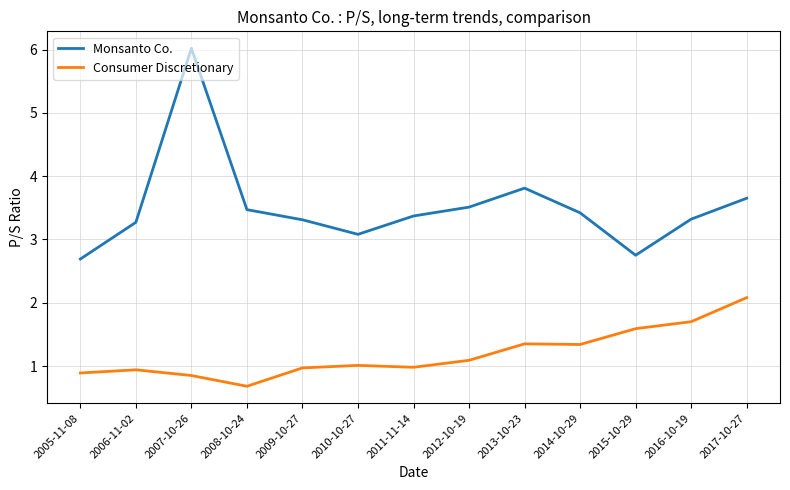

True or false: Monsanto Co. has a value of 3.4 at 2014-10-29.

True